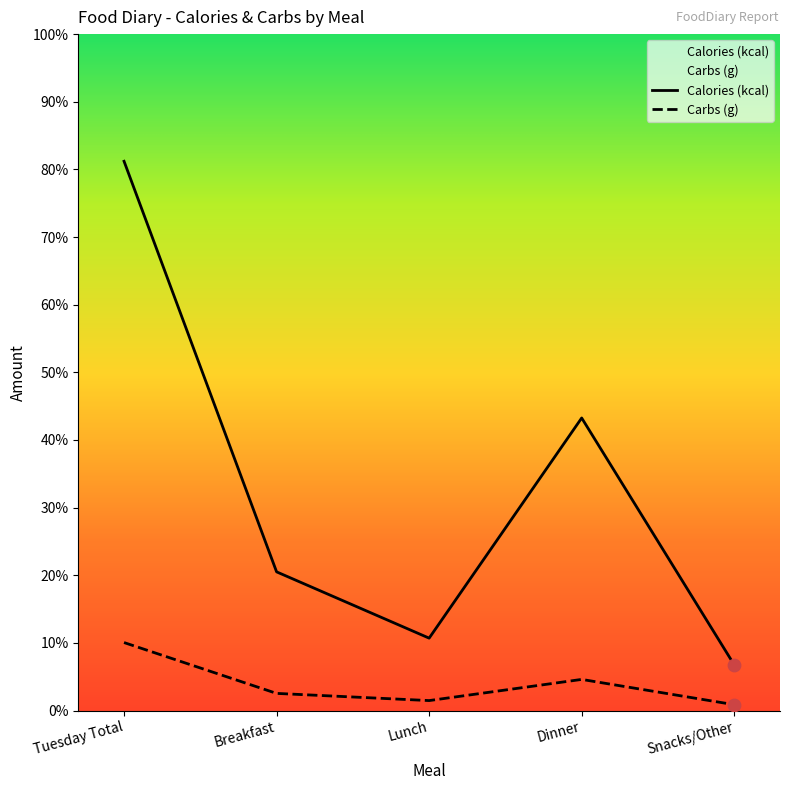

Which series has the widest spread of Y values?

Calories (kcal)